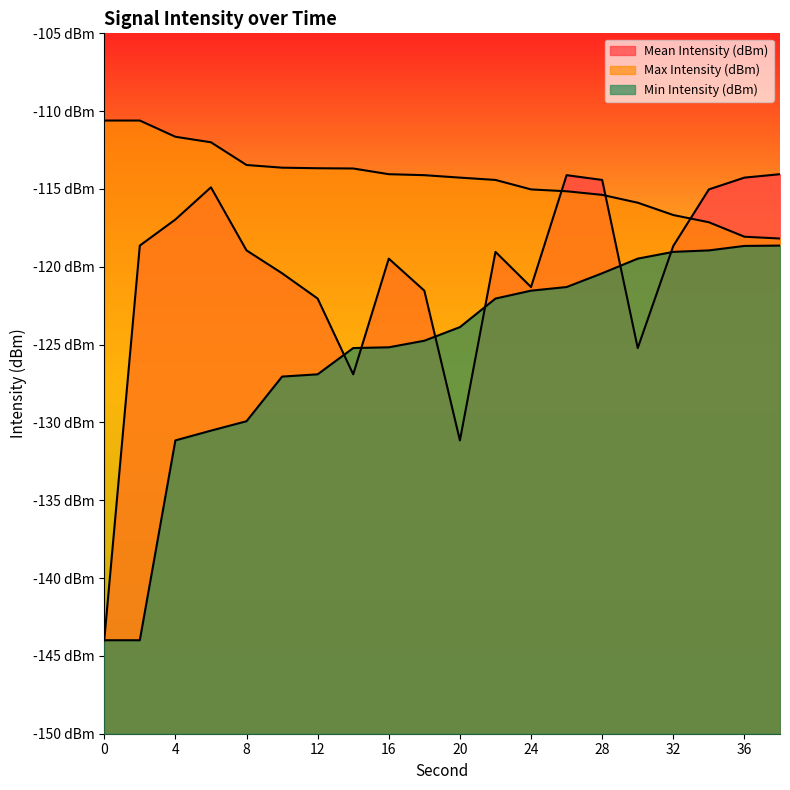

Does the chart display data point markers on the line(s)?

No